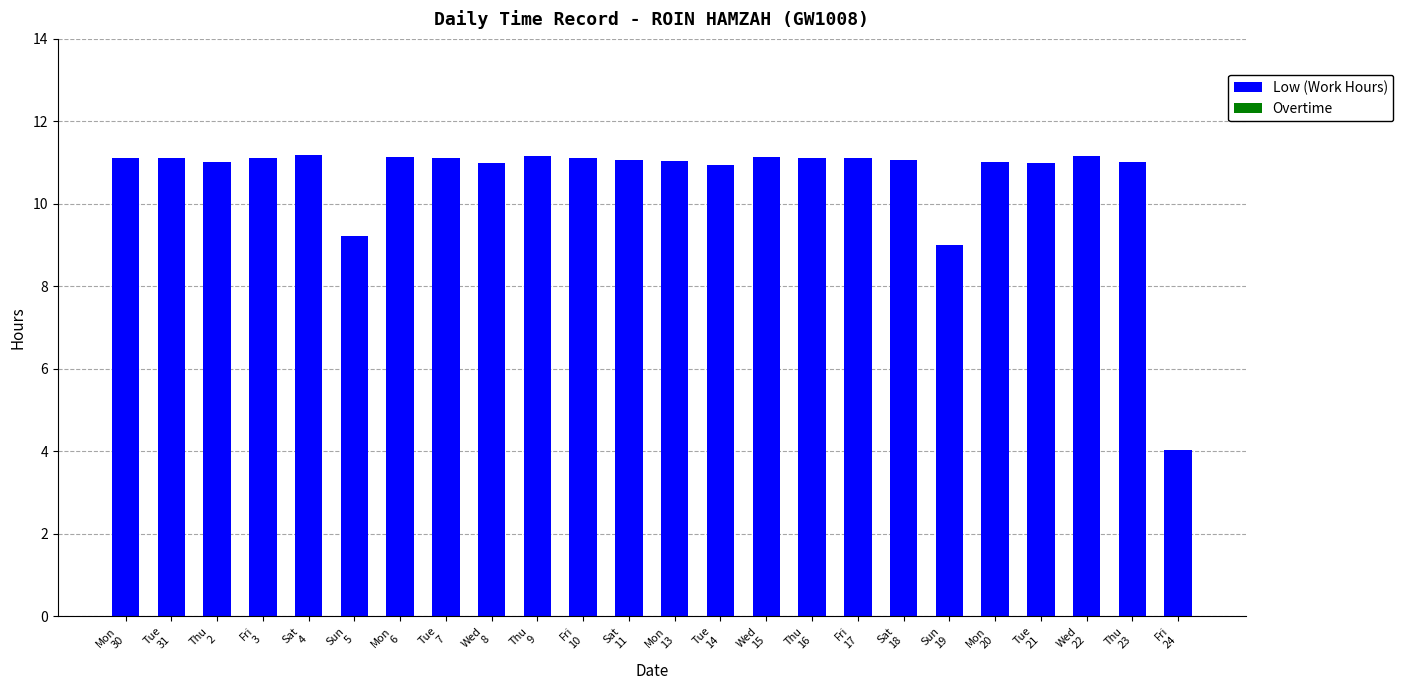

Which has a higher value, Sun
5 or Mon
20?

Mon
20